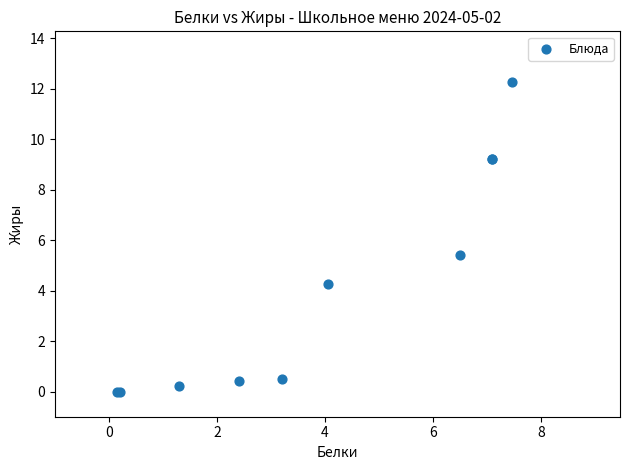

What Y value in the scatter plot is closest to 6?

5.4